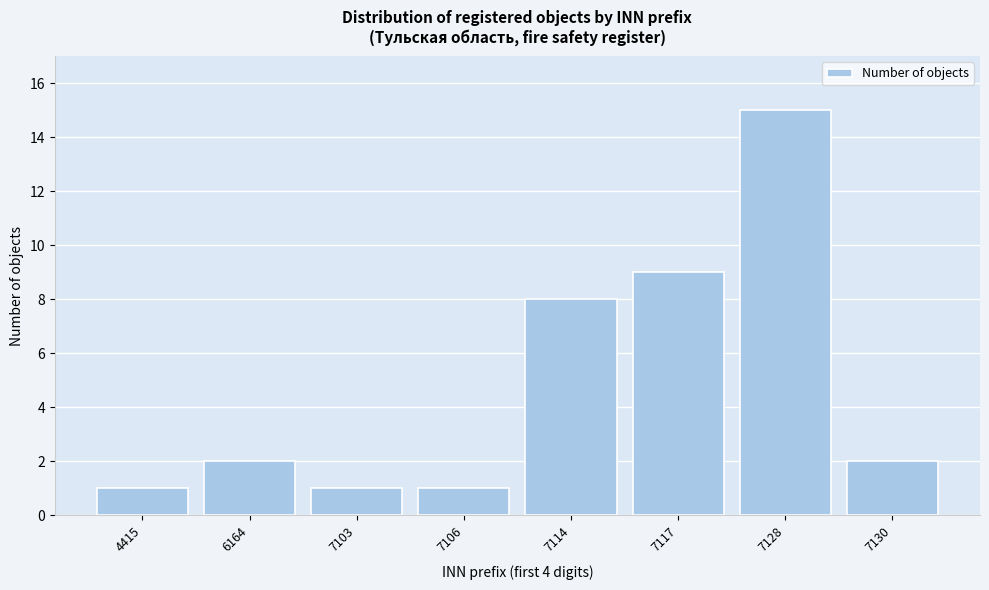

Reading left to right, extract all data points from this chart.

4415=1	6164=2	7103=1	7106=1	7114=8	7117=9	7128=15	7130=2